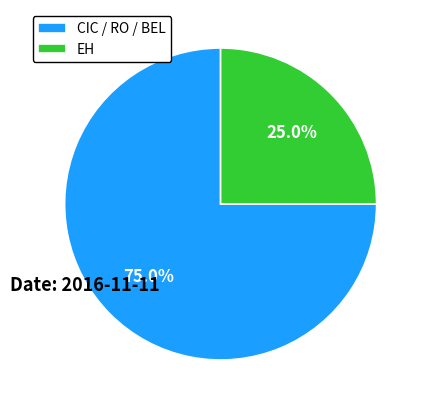

To the nearest percent, what is the average slice percentage?

50%